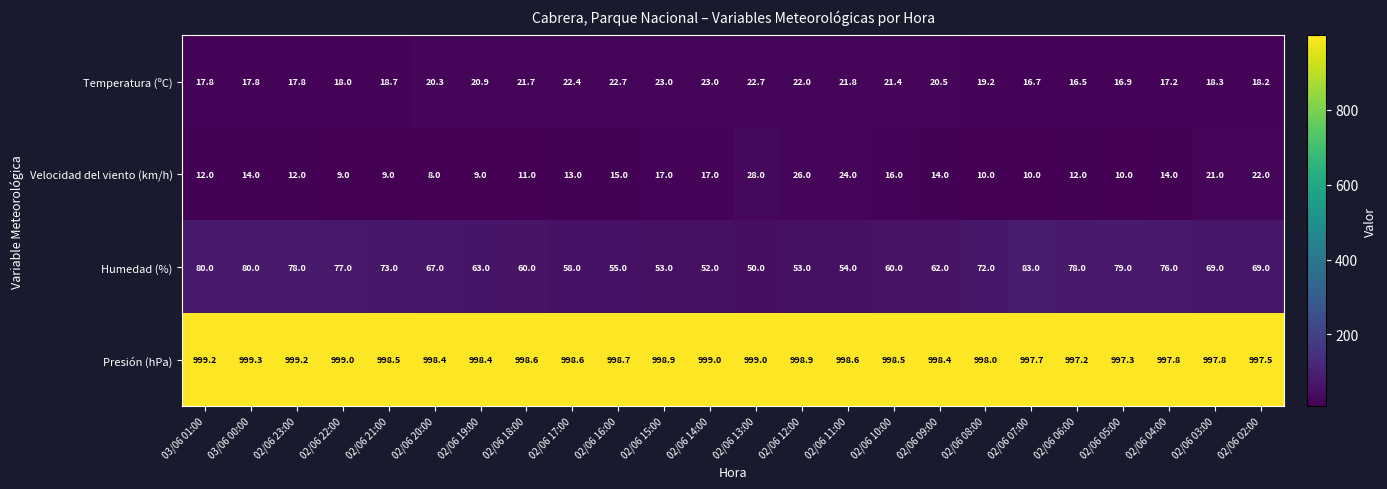

What is the difference between the maximum and minimum values in the Presión (hPa) series?

2.1